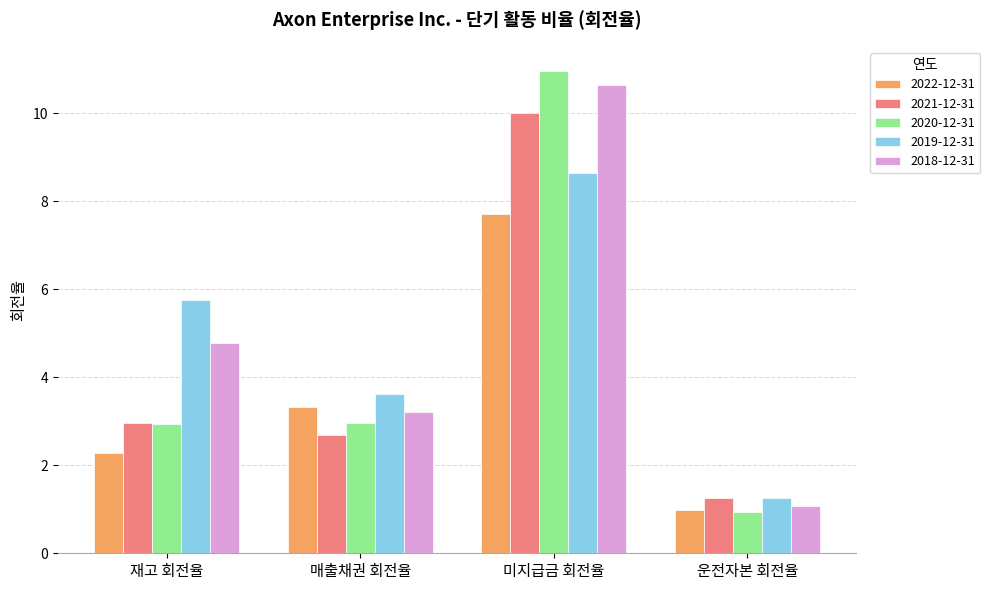

What is the value of the 2020-12-31 bar at the 3rd from the left?

11.0